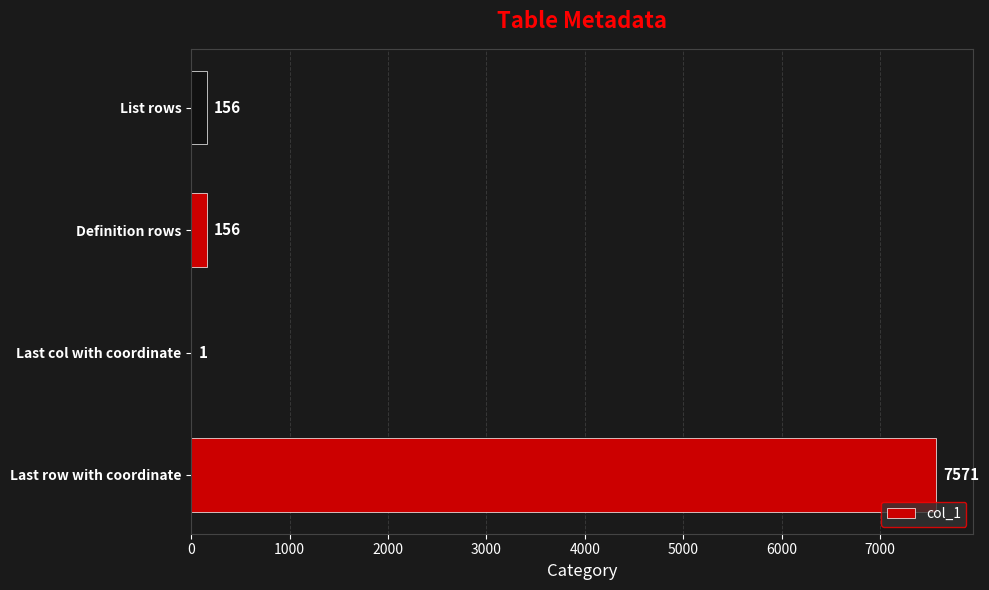

At which category does the chart reach its peak across all series?

Last row with coordinate